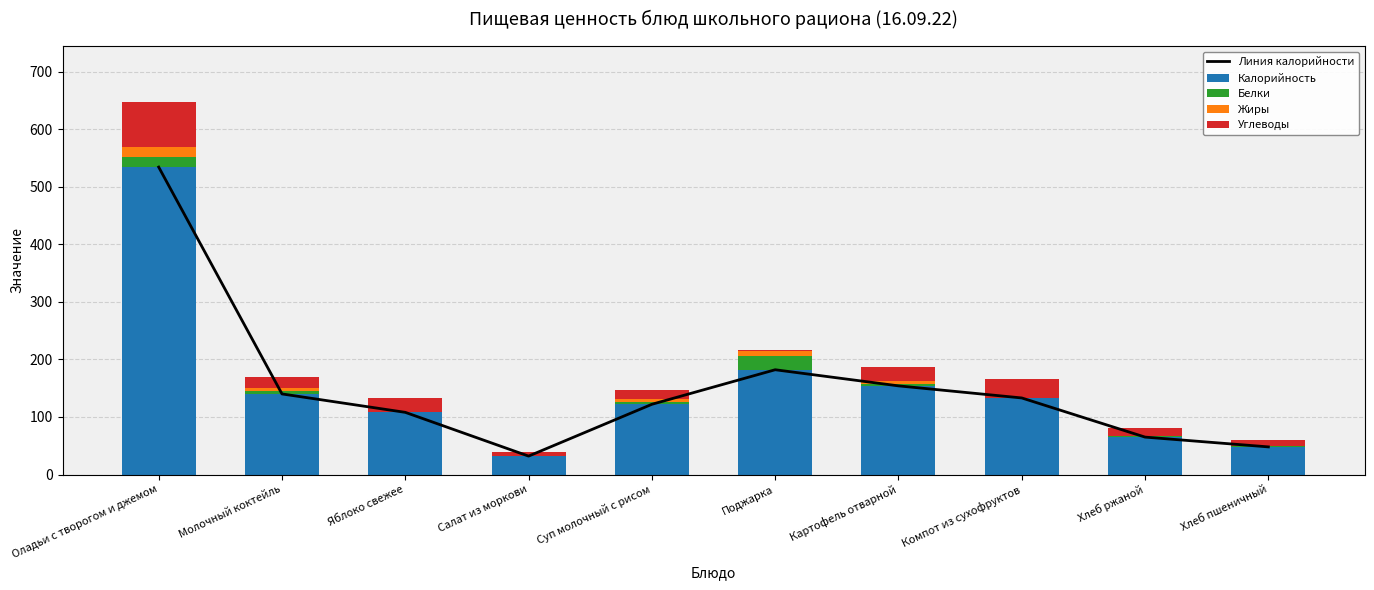

Rank the categories by Калорийность value from lowest to highest.

Салат из моркови, Хлеб пшеничный, Хлеб ржаной, Яблоко свежее, Суп молочный с рисом, Компот из сухофруктов, Молочный коктейль, Картофель отварной, Поджарка, Оладьи с творогом и джемом